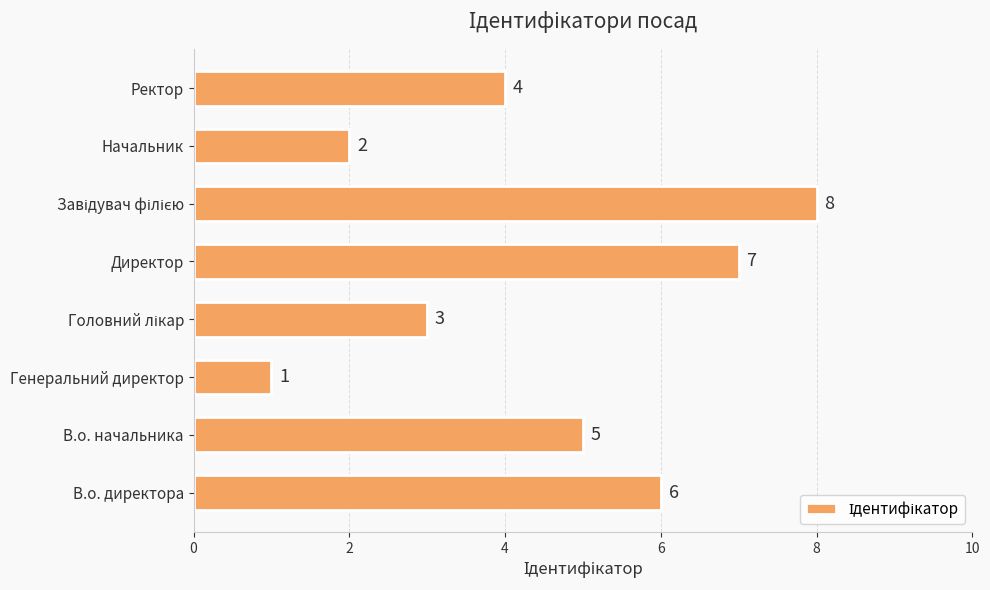

Are the bars grouped side by side (vs. stacked)?

No